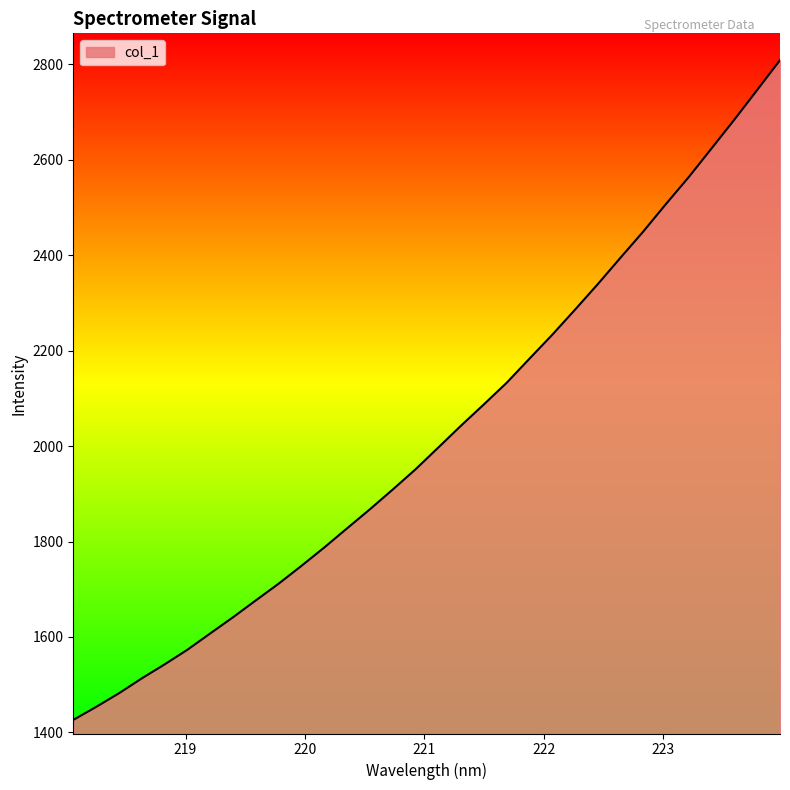

What is the smallest value displayed?

1426.2